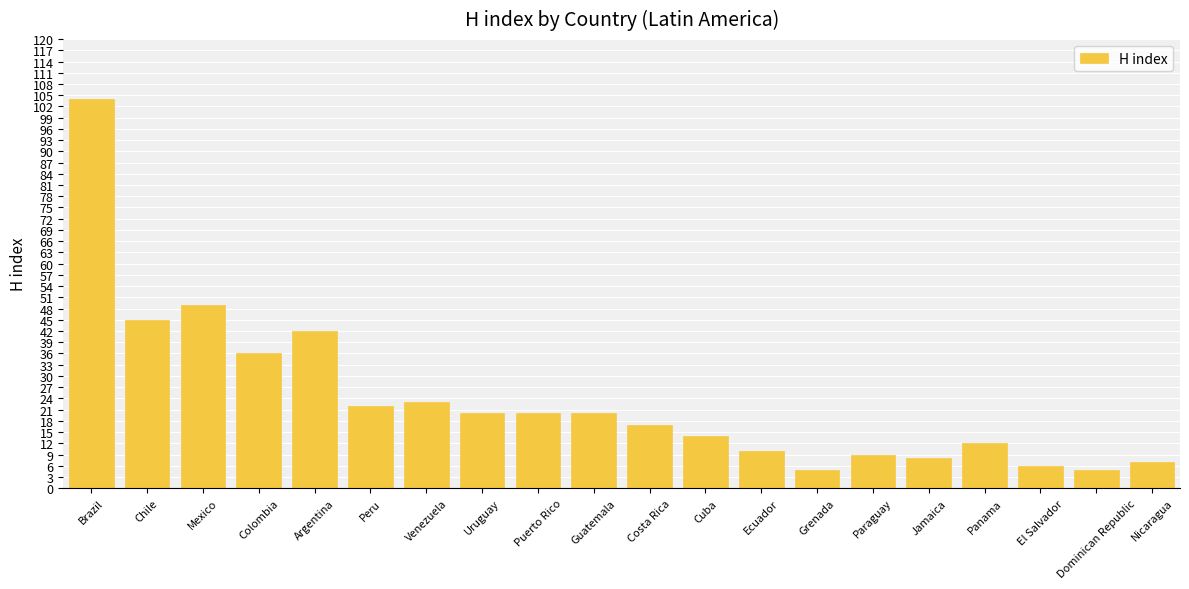

What is the label of the 4th bar from the right?

Panama